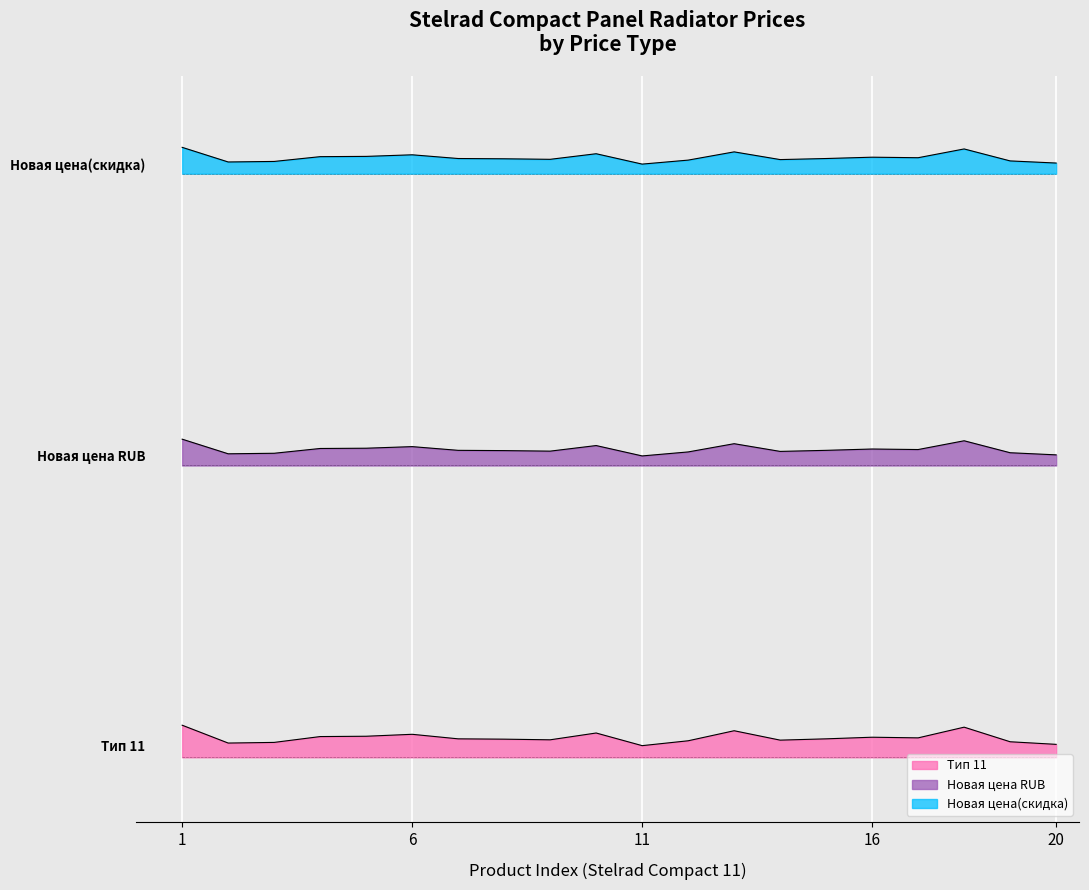

True or false: Тип 11 has more than 2 interior local peaks.

True